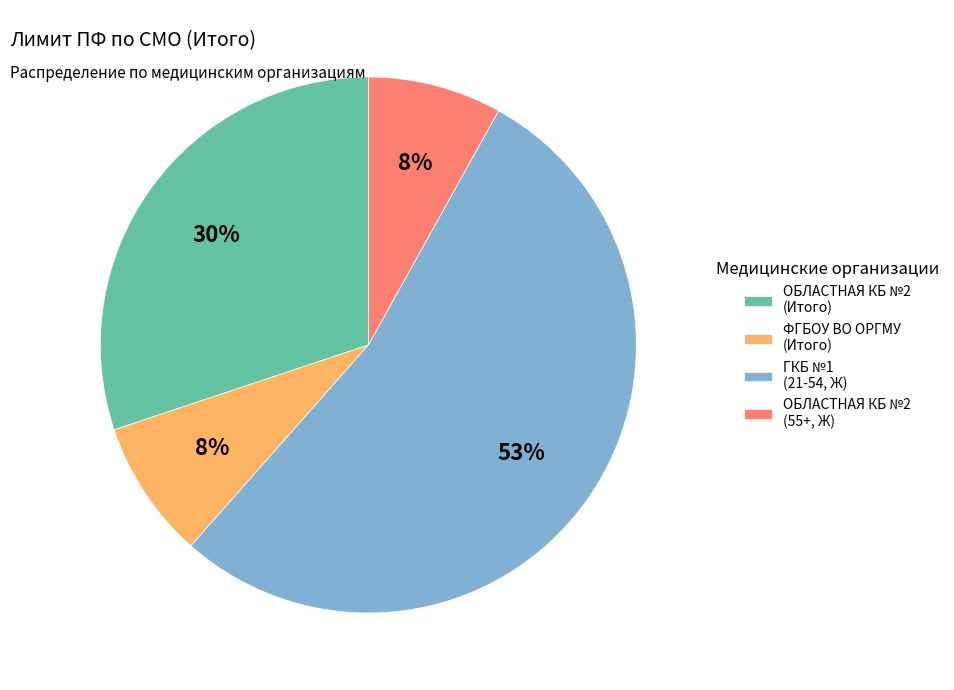

Is ОБЛАСТНАЯ КБ №2 (Итого) the majority of the pie?

No